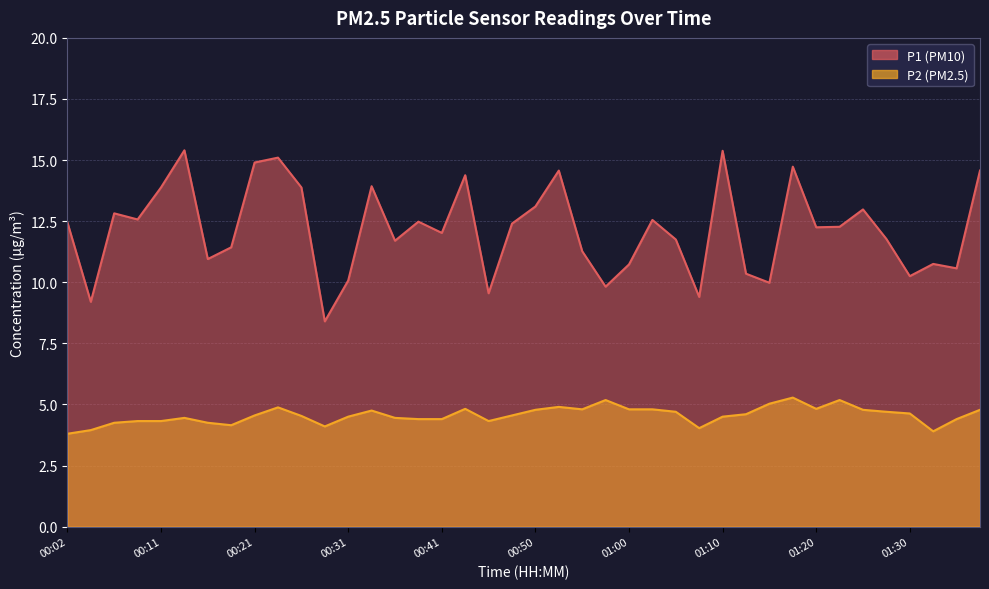

Reading left to right, list all the values displayed in this chart.

P1: 00:02=12.4	00:04=9.2	00:06=12.8	00:09=12.6	00:11=13.9	00:14=15.4	00:16=10.9	00:19=11.4	00:21=14.9	00:24=15.1	00:26=13.9	00:28=8.4	00:31=10.1	00:33=13.9	00:36=11.7	00:38=12.5	00:41=12.0	00:43=14.4	00:45=9.6	00:48=12.4	00:50=13.1	00:53=14.6	00:55=11.3	00:58=9.8	01:00=10.7	01:03=12.6	01:05=11.8	01:07=9.4	01:10=15.4	01:12=10.3	01:15=10.0	01:17=14.7	01:20=12.2	01:22=12.3	01:25=13.0	01:27=11.8	01:30=10.2	01:32=10.8	01:35=10.6	01:37=14.6
P2: 00:02=3.8	00:04=4.0	00:06=4.2	00:09=4.3	00:11=4.3	00:14=4.5	00:16=4.2	00:19=4.2	00:21=4.5	00:24=4.9	00:26=4.5	00:28=4.1	00:31=4.5	00:33=4.8	00:36=4.5	00:38=4.4	00:41=4.4	00:43=4.8	00:45=4.3	00:48=4.5	00:50=4.8	00:53=4.9	00:55=4.8	00:58=5.2	01:00=4.8	01:03=4.8	01:05=4.7	01:07=4.0	01:10=4.5	01:12=4.6	01:15=5.0	01:17=5.3	01:20=4.8	01:22=5.2	01:25=4.8	01:27=4.7	01:30=4.6	01:32=3.9	01:35=4.4	01:37=4.8